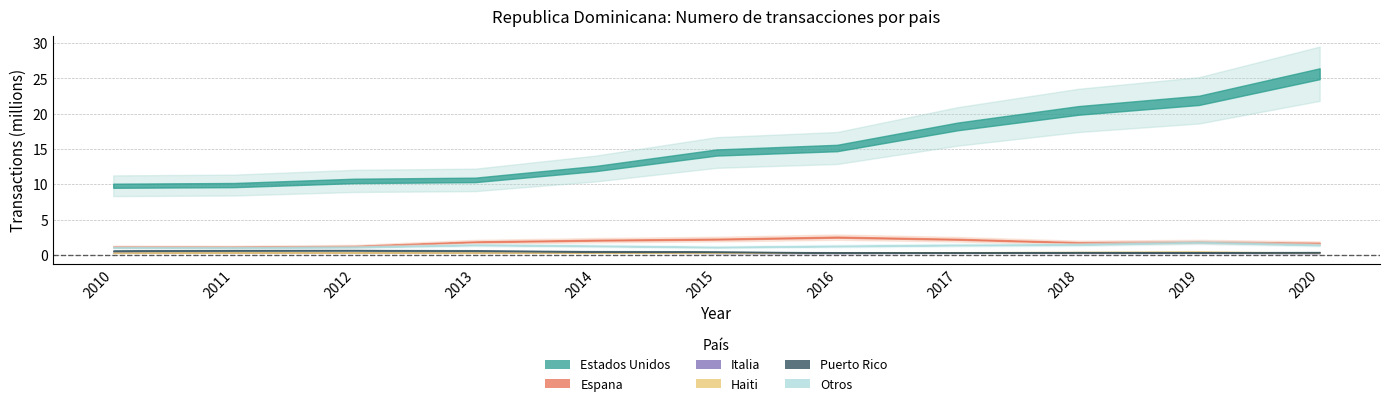

Which category has the highest value across all series?

2020